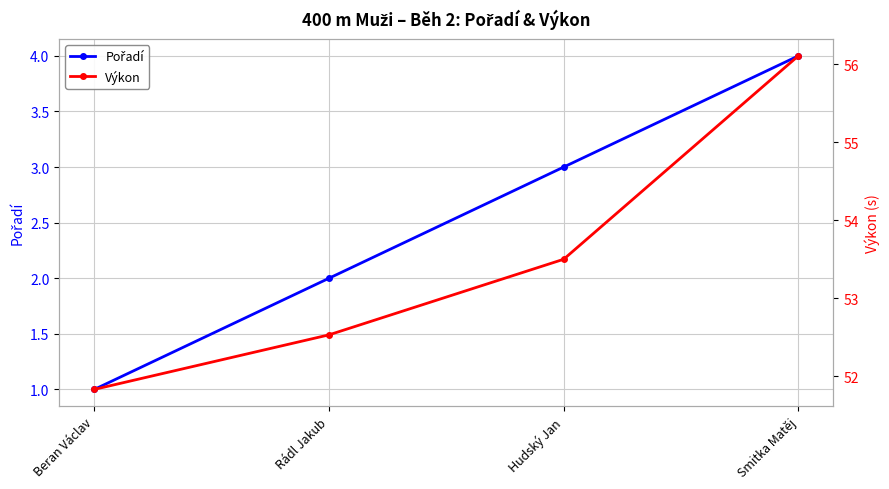

Which category has the highest value in the Pořadí series?

Smitka Matěj